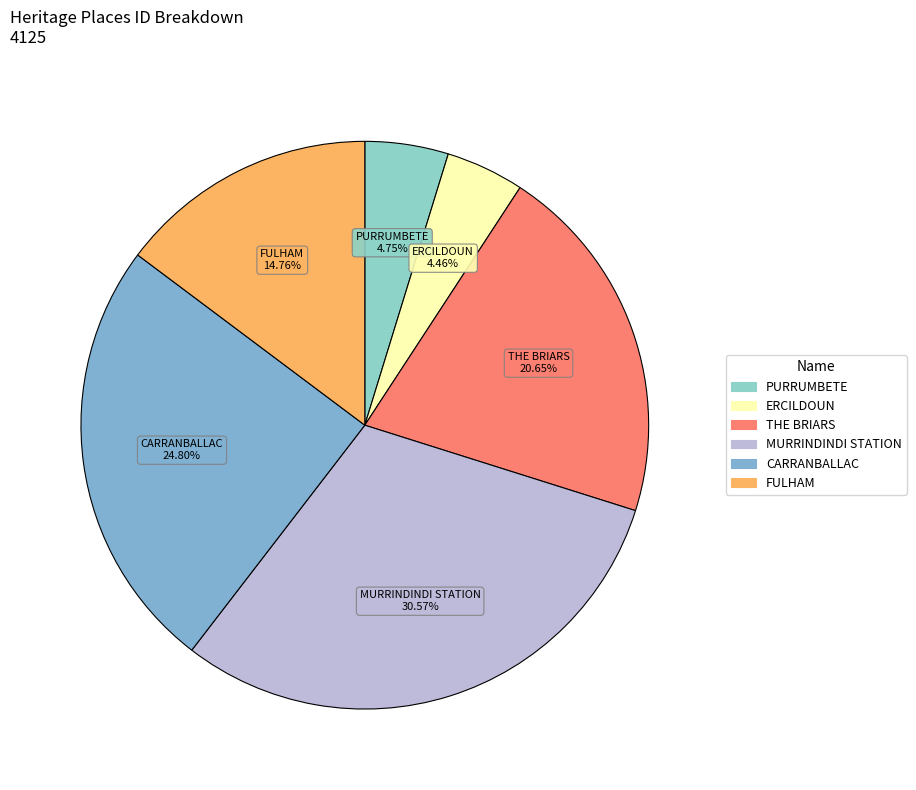

The MURRINDINDI STATION slice represents 17% of the pie. True or false?

False